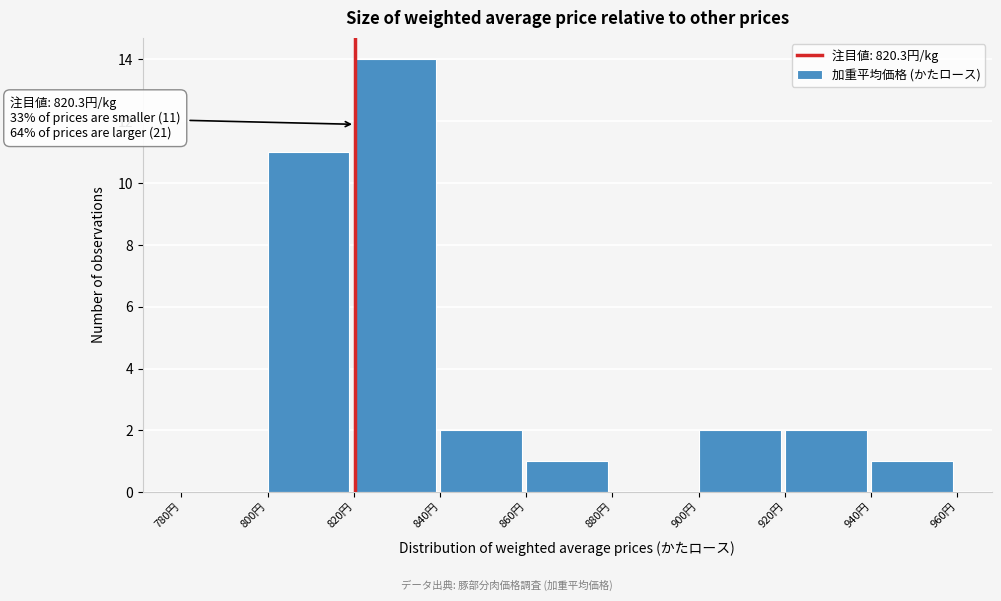

Which range on the x-axis has the tallest bar?

820 to 840